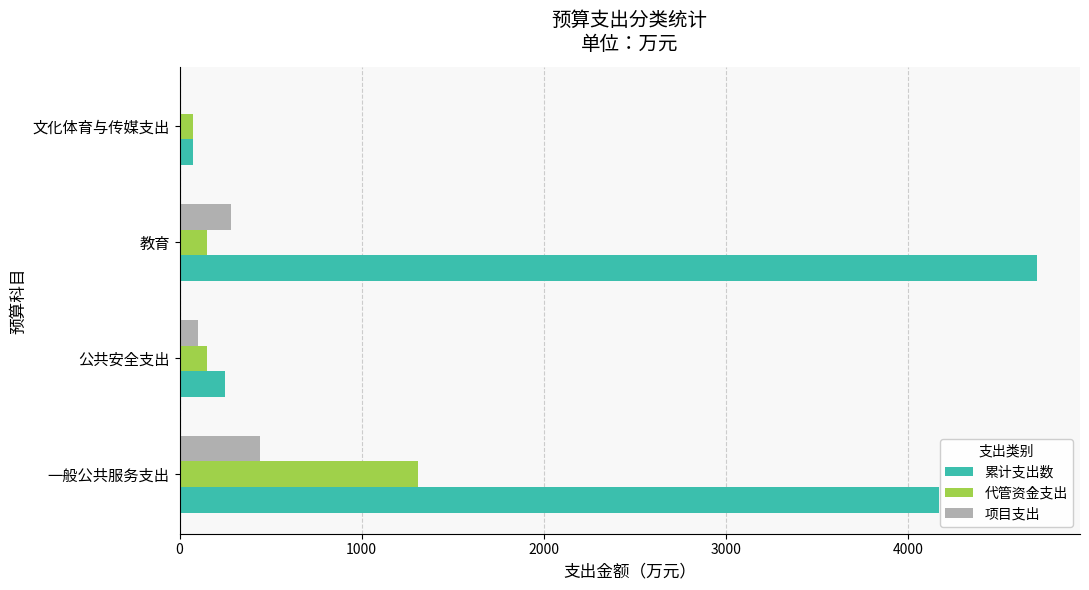

Which series has the largest total across all categories?

累计支出数